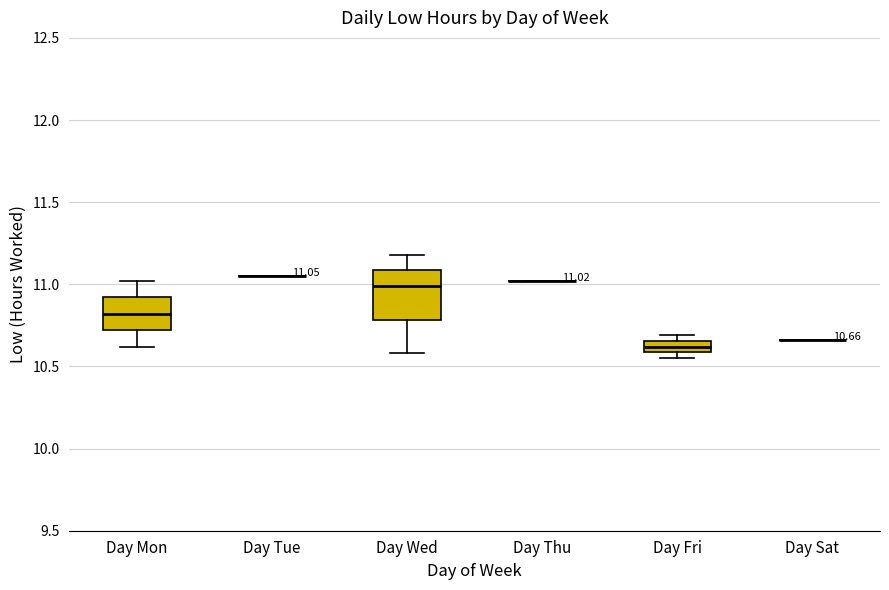

Comparing the boxes themselves (not the whiskers), which one is the tallest?

Day Wed